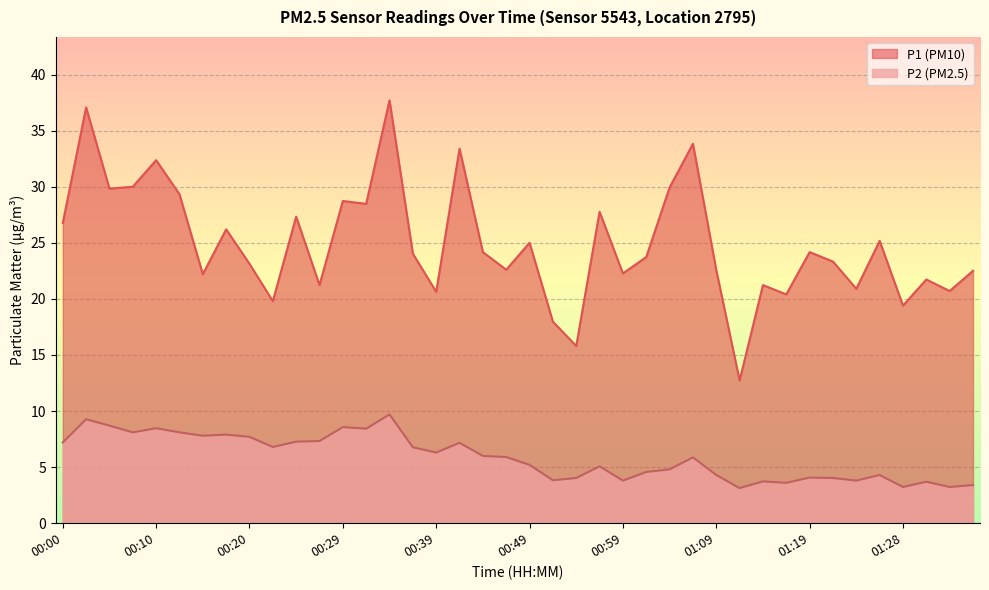

Does the chart display data point markers on the line(s)?

No